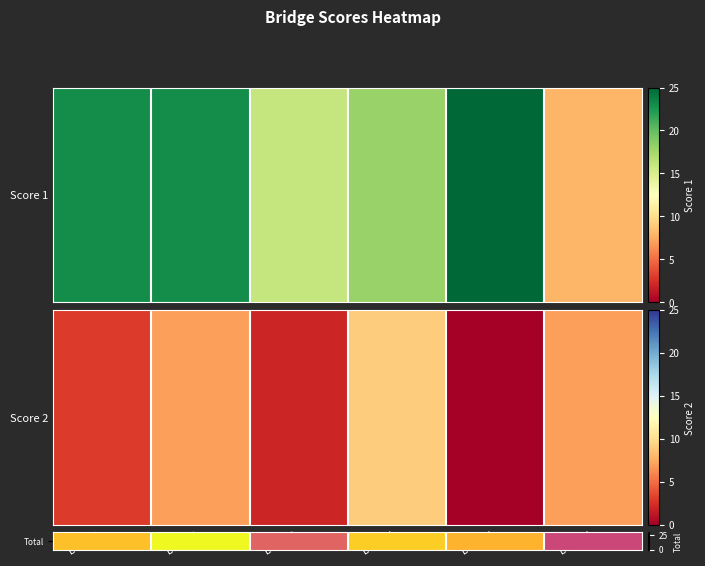

What is the greatest value displayed?

30